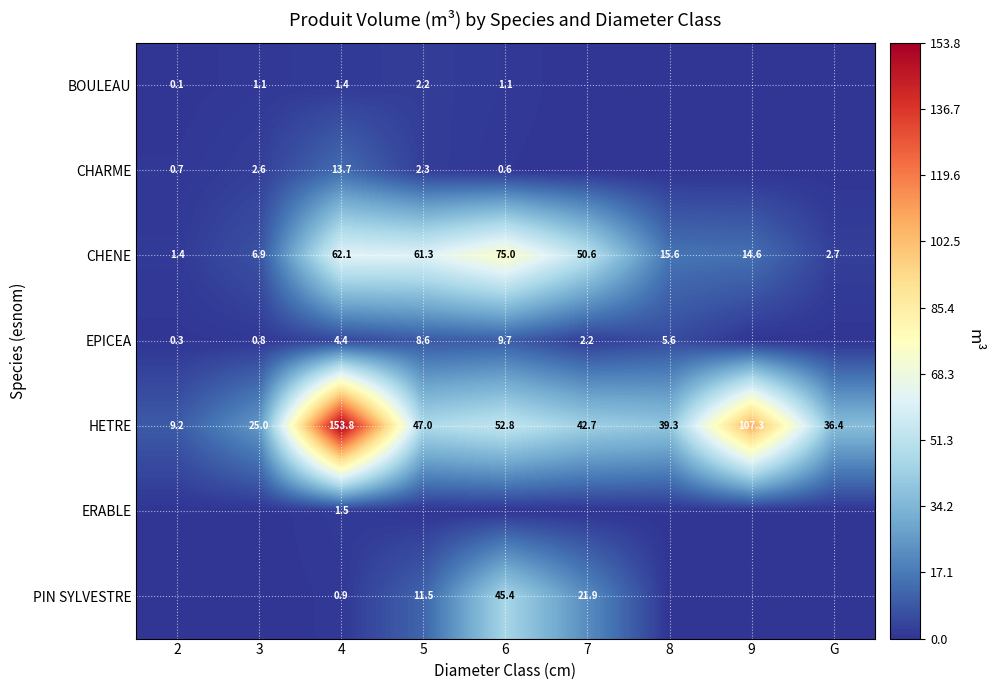

What is the difference between the maximum and minimum values in the CHENE series?

73.6